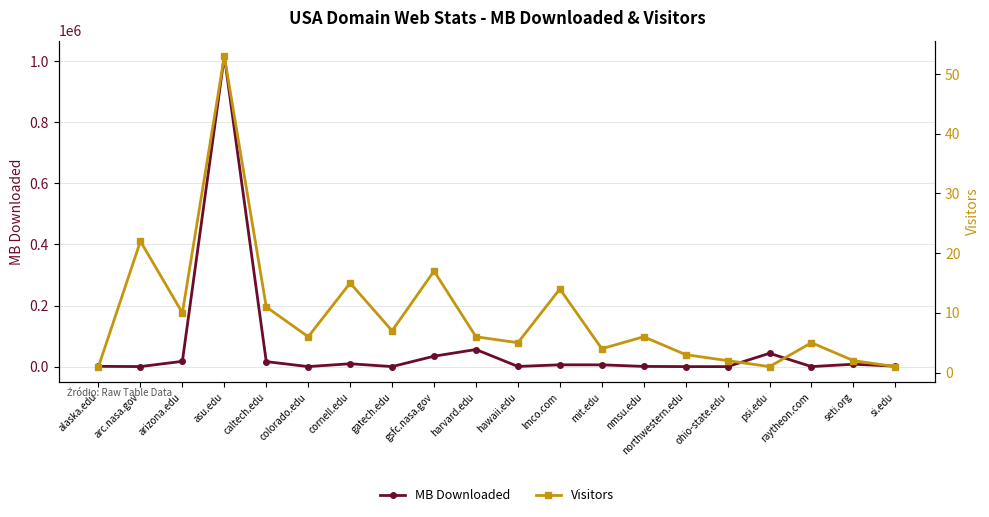

Which series has the largest range (max minus min)?

MB Downloaded